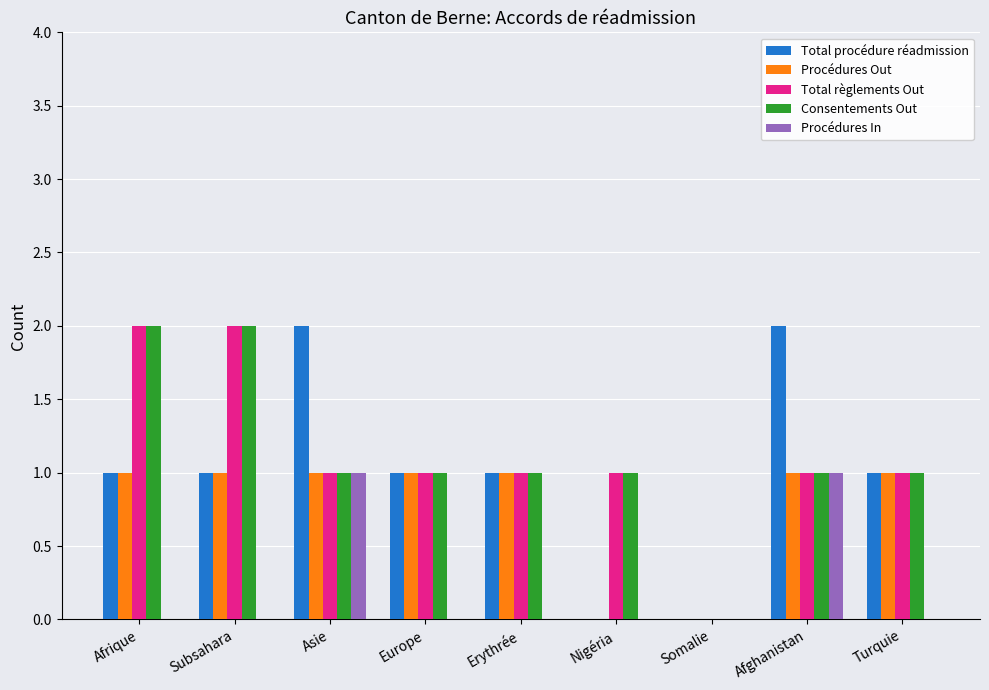

Is it true that Total règlements Out equals -1 at Somalie?

False